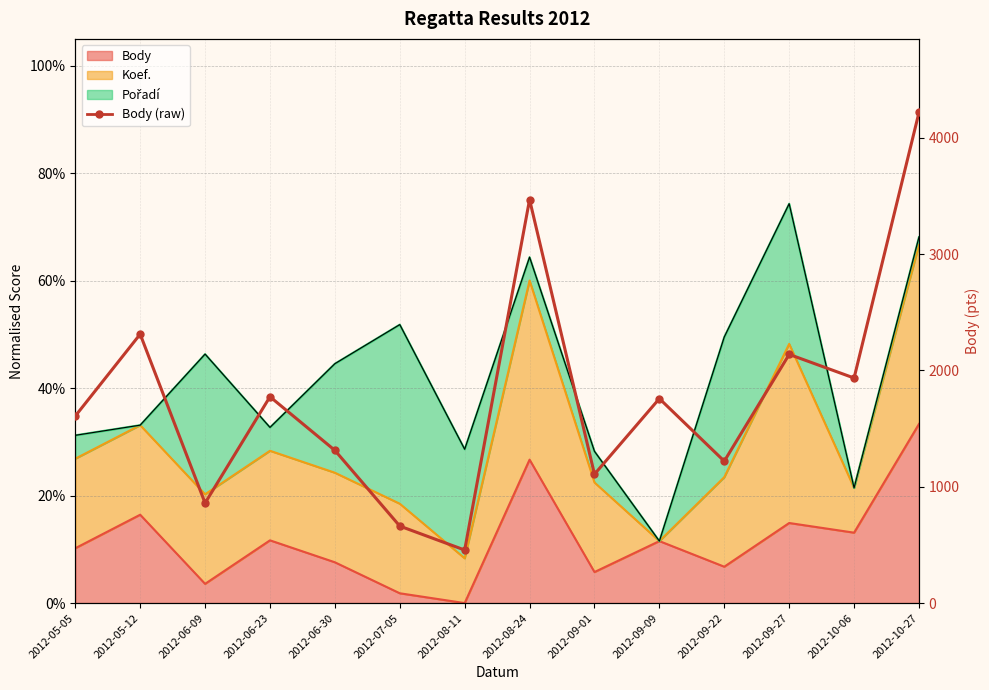

Where does the data first go above 1758?

2012-05-12